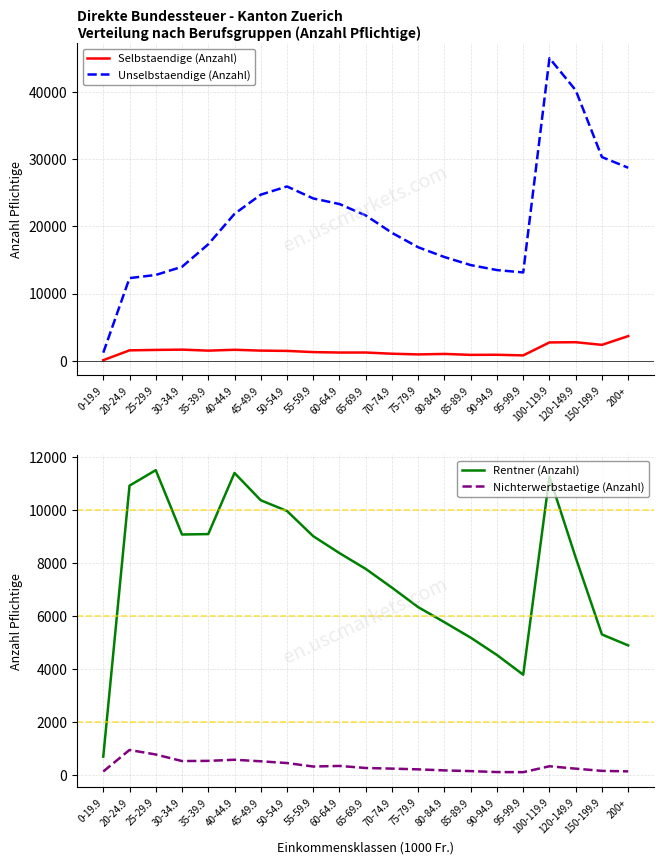

Reading left to right, what are all the values shown in this chart?

Selbstaendige (Anzahl): 0-19.9=85	20-24.9=1546	25-29.9=1608	30-34.9=1652	35-39.9=1503	40-44.9=1631	45-49.9=1506	50-54.9=1463	55-59.9=1286	60-64.9=1220	65-69.9=1222	70-74.9=1043	75-79.9=941	80-84.9=1012	85-89.9=872	90-94.9=887	95-99.9=796	100-119.9=2724	120-149.9=2757	150-199.9=2362	200+=3666
Unselbstaendige (Anzahl): 0-19.9=1201	20-24.9=12297	25-29.9=12765	30-34.9=13980	35-39.9=17329	40-44.9=21855	45-49.9=24713	50-54.9=25935	55-59.9=24150	60-64.9=23318	65-69.9=21626	70-74.9=19033	75-79.9=16883	80-84.9=15430	85-89.9=14232	90-94.9=13493	95-99.9=13141	100-119.9=45030	120-149.9=40249	150-199.9=30307	200+=28719
Rentner (Anzahl): 0-19.9=699	20-24.9=10913	25-29.9=11497	30-34.9=9072	35-39.9=9087	40-44.9=11391	45-49.9=10362	50-54.9=9958	55-59.9=9008	60-64.9=8370	65-69.9=7775	70-74.9=7068	75-79.9=6333	80-84.9=5765	85-89.9=5183	90-94.9=4530	95-99.9=3787	100-119.9=11249	120-149.9=8201	150-199.9=5304	200+=4892
Nichterwerbstaetige (Anzahl): 0-19.9=140	20-24.9=951	25-29.9=780	30-34.9=533	35-39.9=540	40-44.9=582	45-49.9=524	50-54.9=458	55-59.9=327	60-64.9=349	65-69.9=272	70-74.9=248	75-79.9=220	80-84.9=181	85-89.9=154	90-94.9=118	95-99.9=114	100-119.9=337	120-149.9=246	150-199.9=163	200+=144